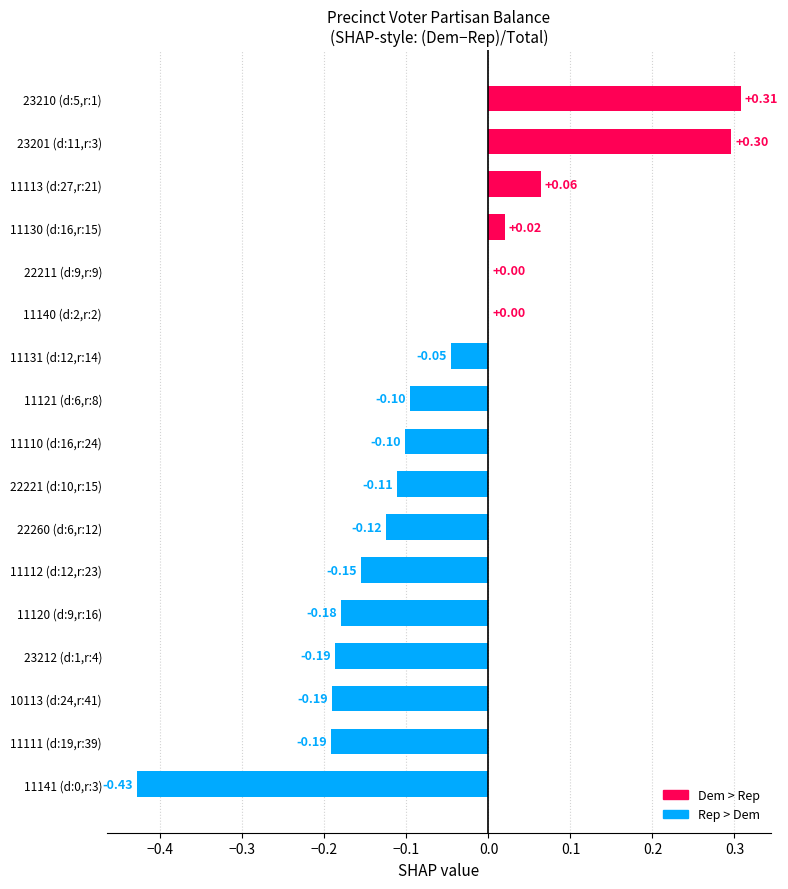

Between 11112 (d:12,r:23) and 11111 (d:19,r:39), which is larger?

11112 (d:12,r:23)